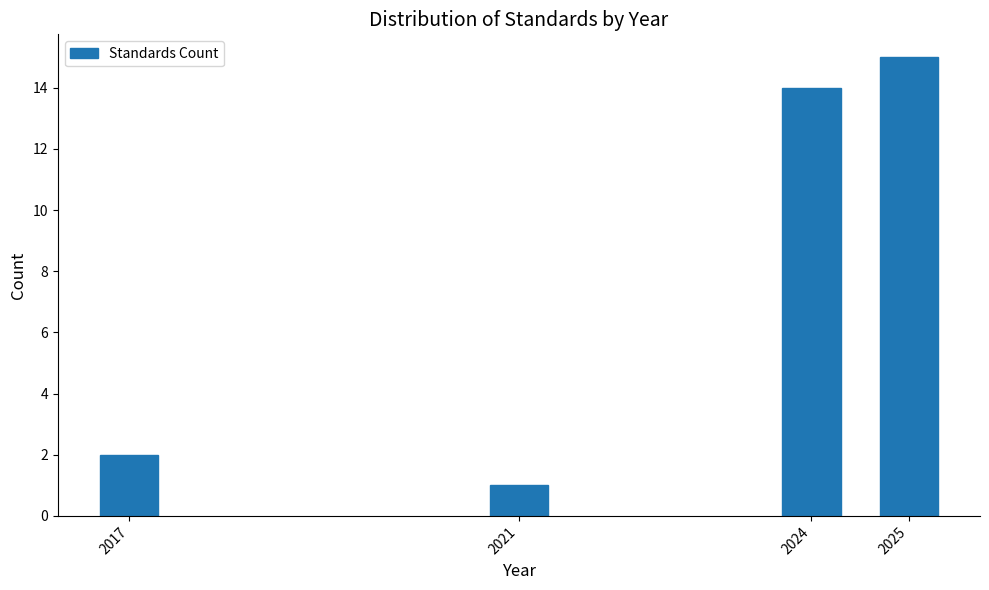

Reading left to right, what are all the values shown in this chart?

2	1	14	15